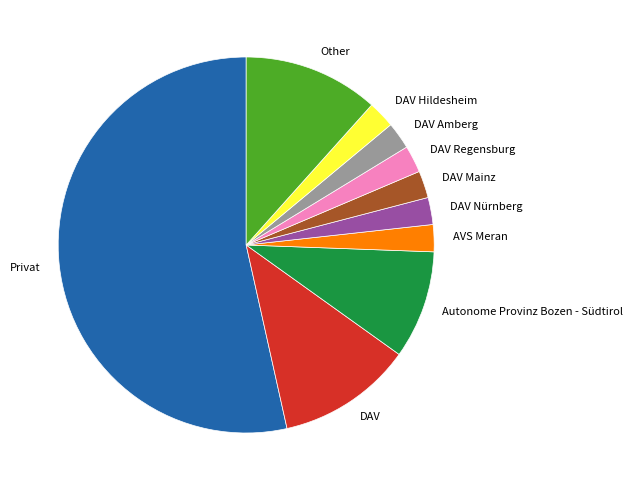

Which slice represents more than half of the pie?

Privat